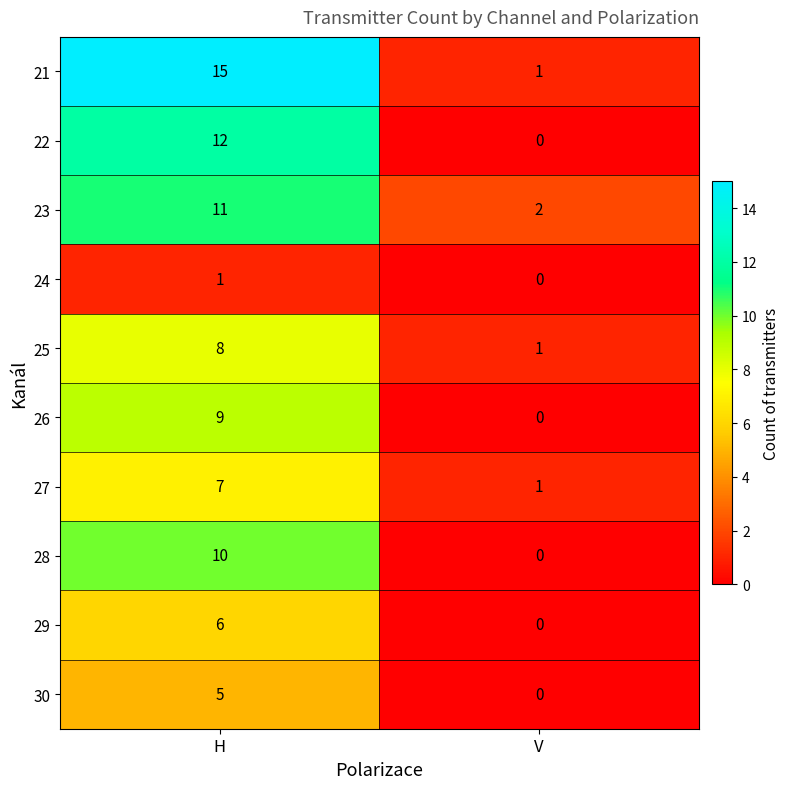

How many distinct data groups are displayed?

10